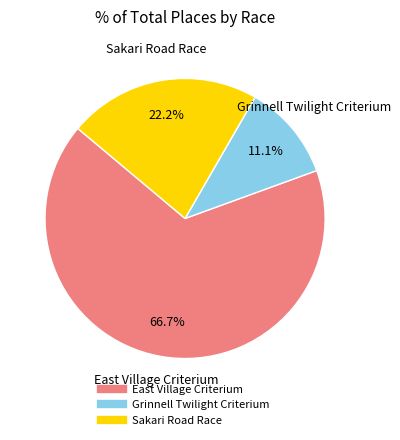

To the nearest percent, what is the difference between the Grinnell Twilight Criterium and East Village Criterium slice percentages?

56%